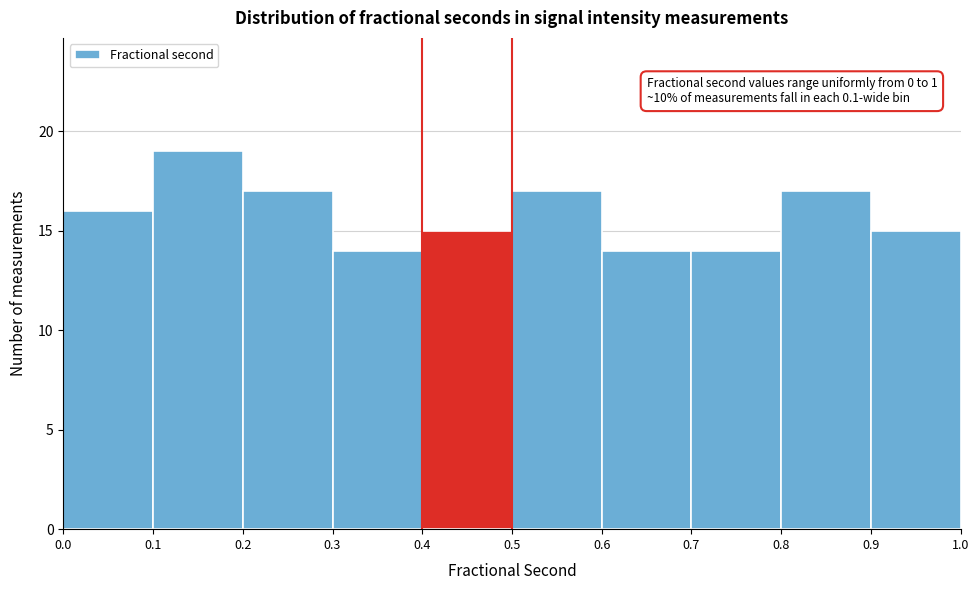

Over which range of the x-axis is the bar tallest?

0.1 to 0.2